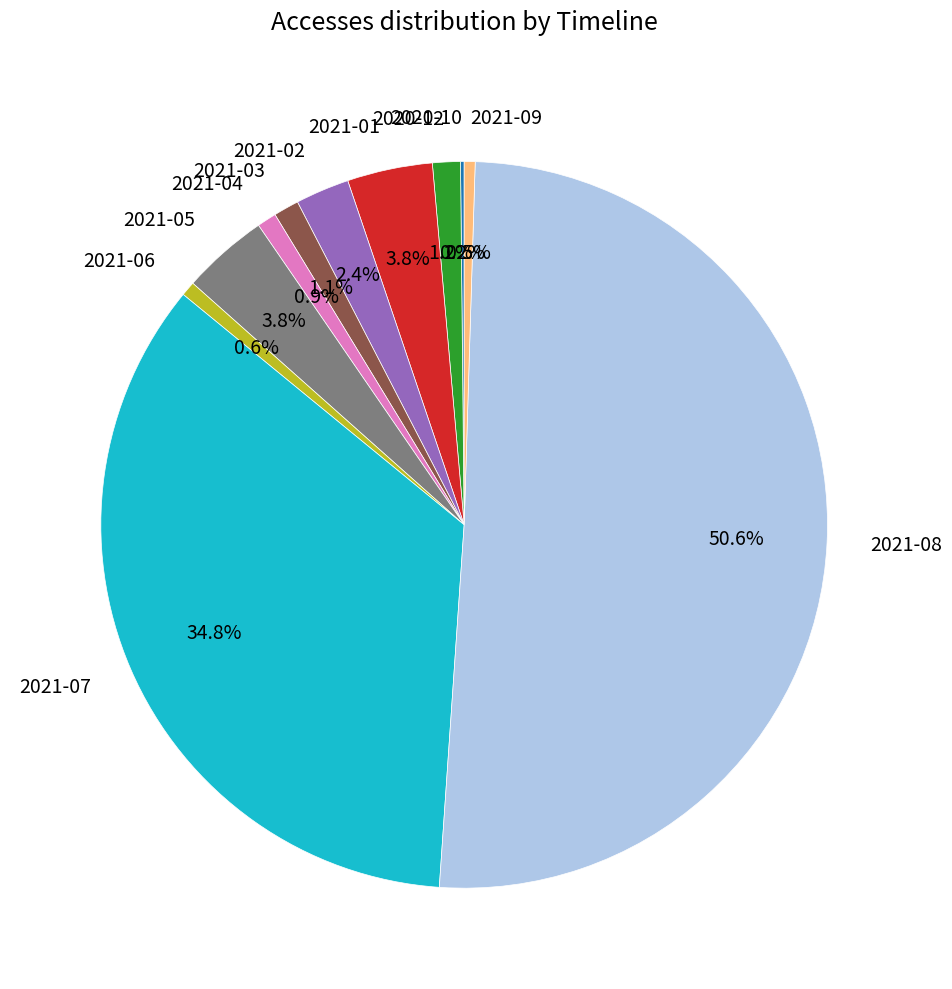

To the nearest percent, what portion does 2021-06 represent?

1%